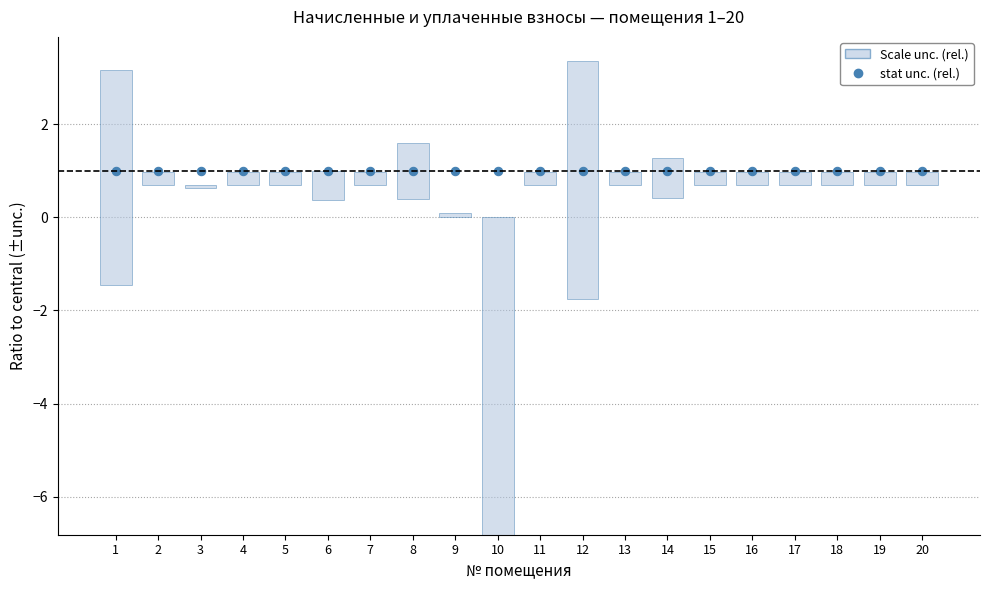

What is the sum of the Scale unc. (rel.) values at 11 and 9?

0.2